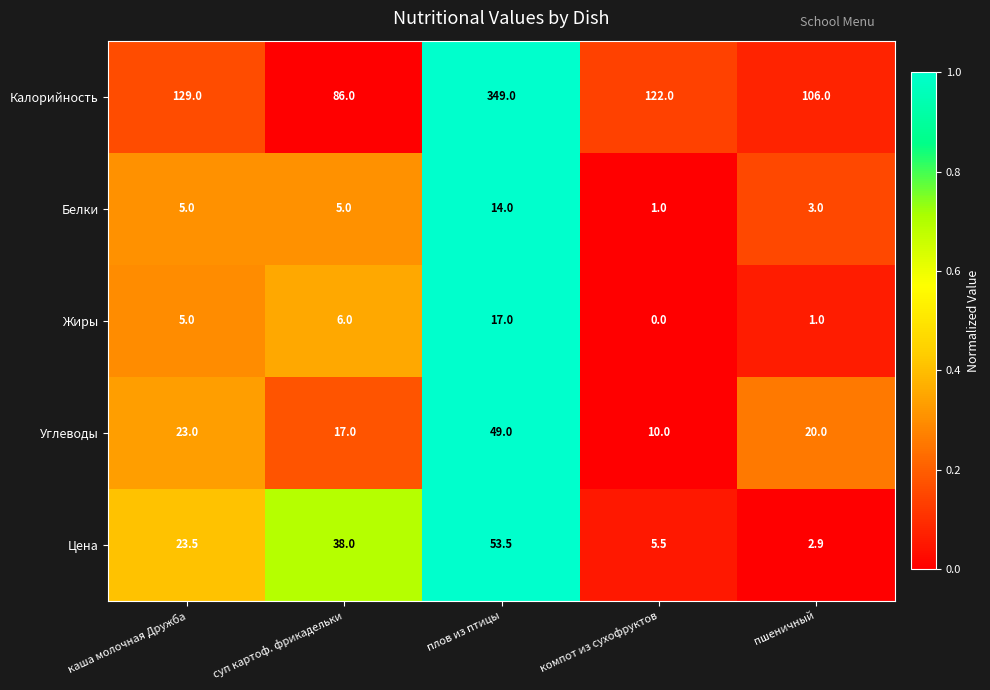

How many data points does each series have?

5